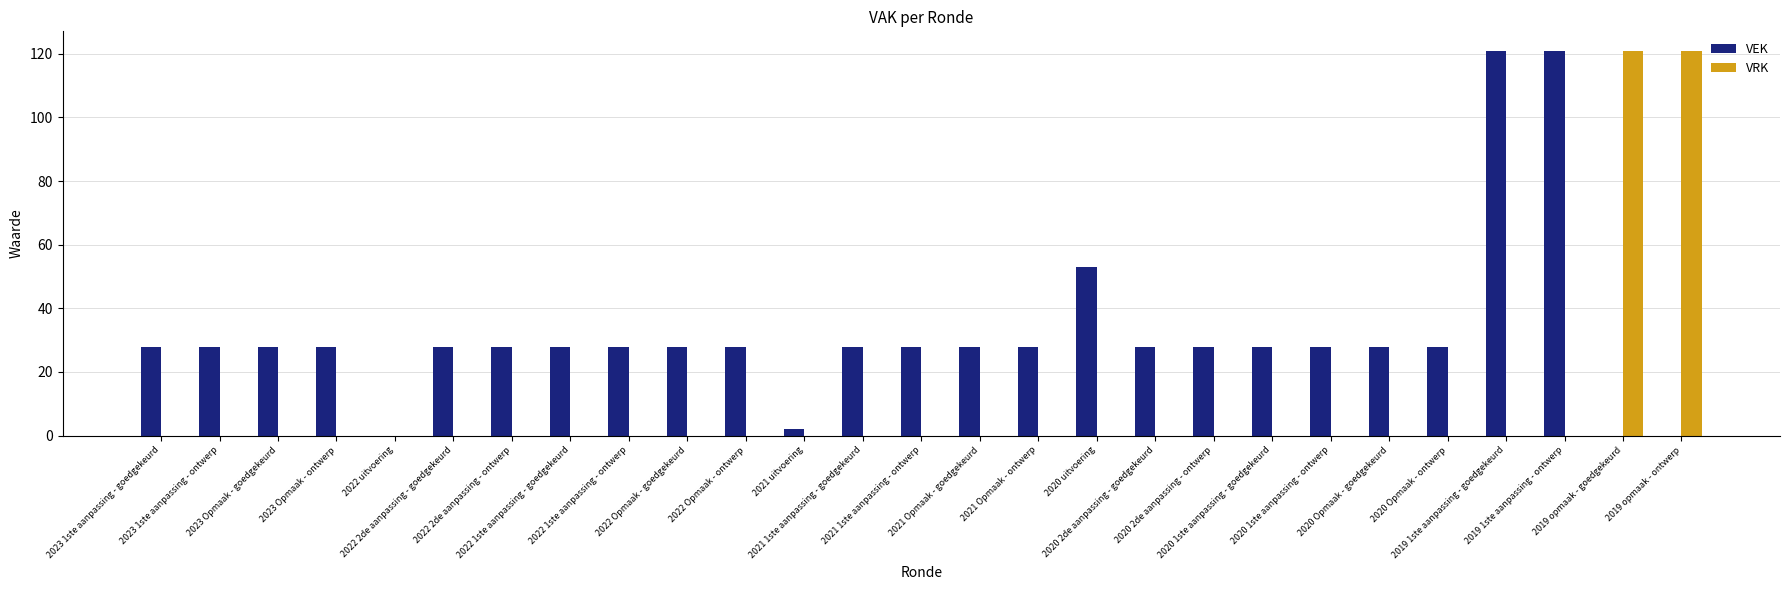

How many groups of bars are there?

27